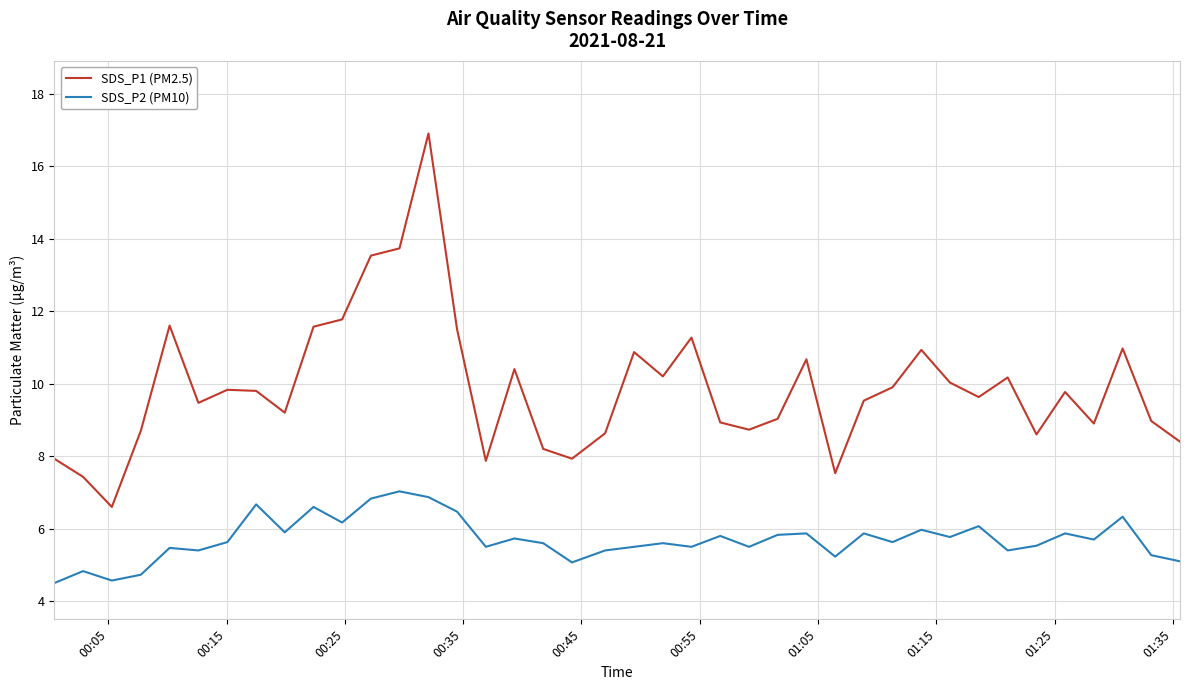

What is the maximum value for SDS_P1 (PM2.5)?

16.9